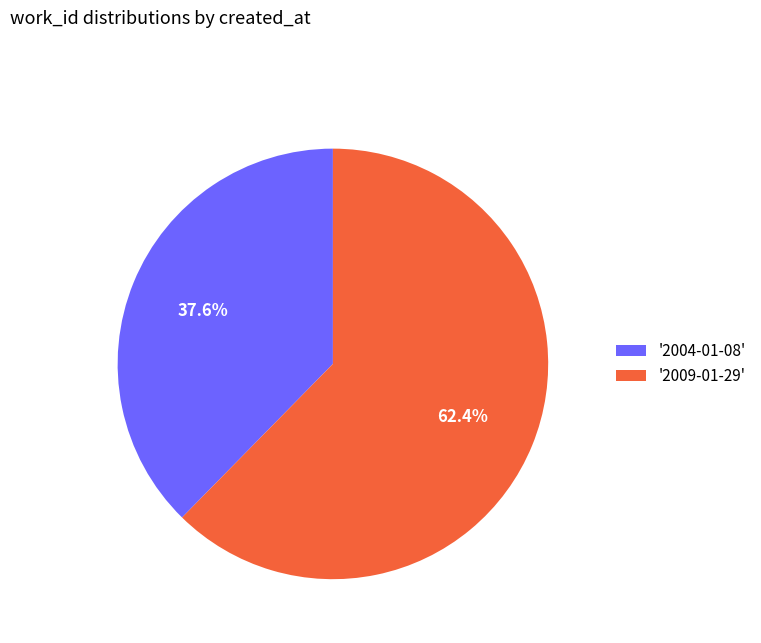

Rank the categories by value from lowest to highest.

'2004-01-08', '2009-01-29'